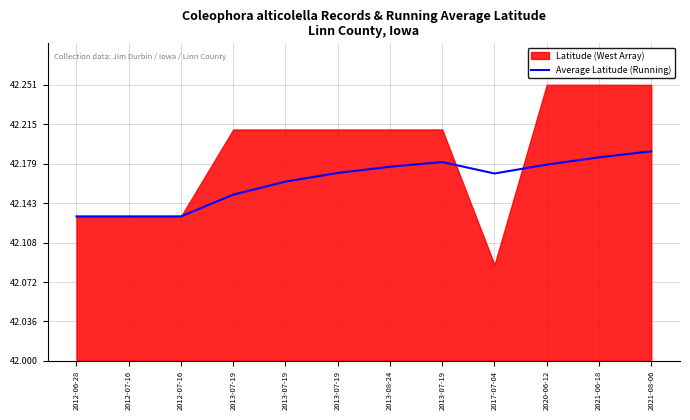

How many lines are shown in the chart?

1